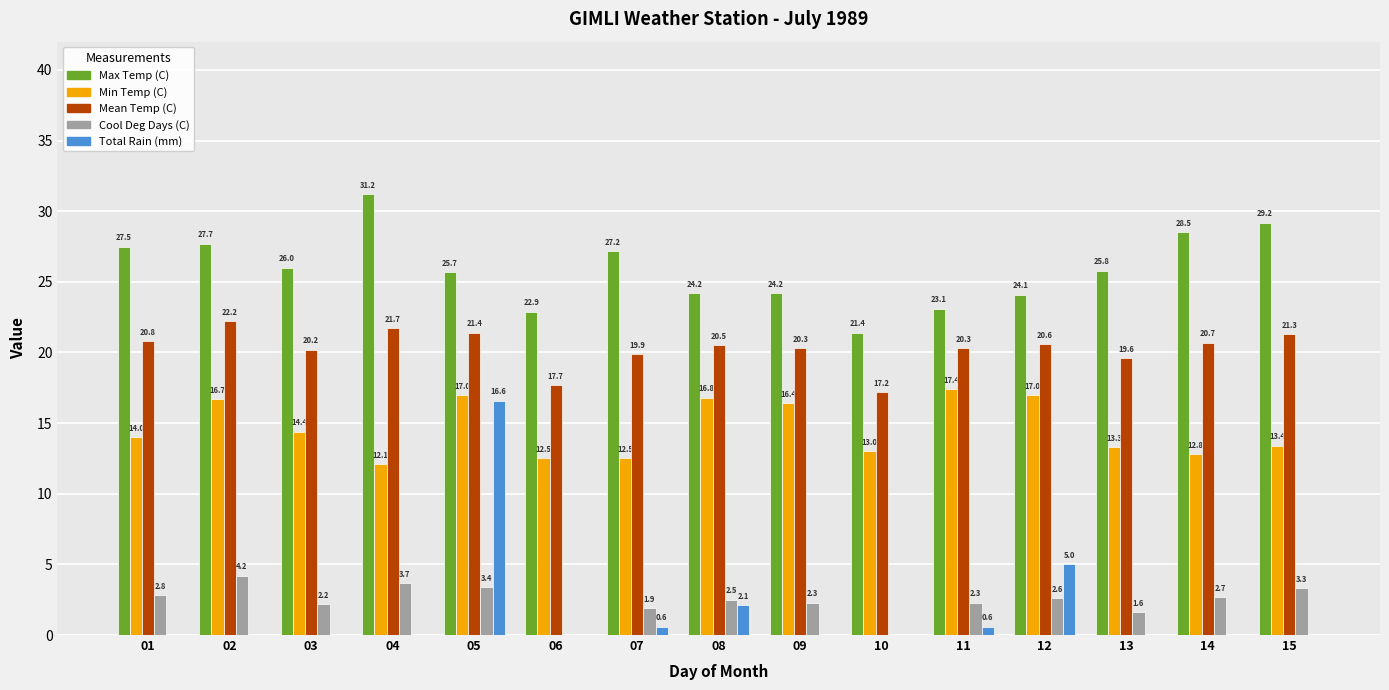

What is the maximum value shown in the chart?

31.2